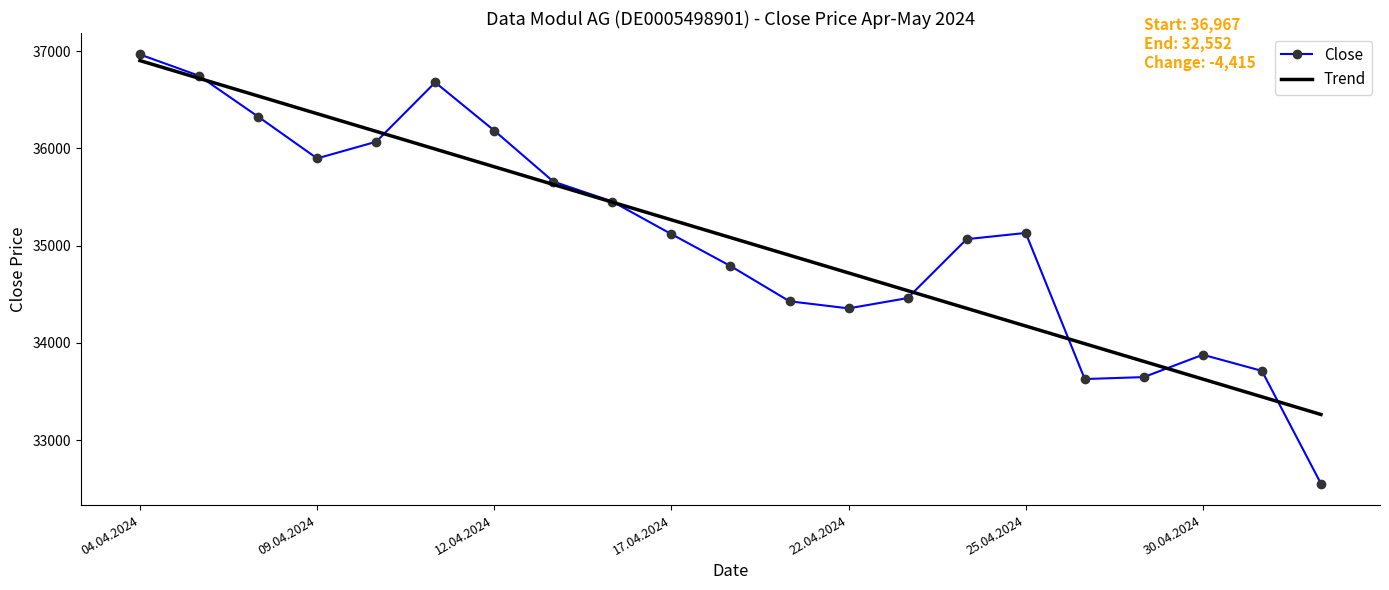

What is the minimum value for Trend?

33263.3